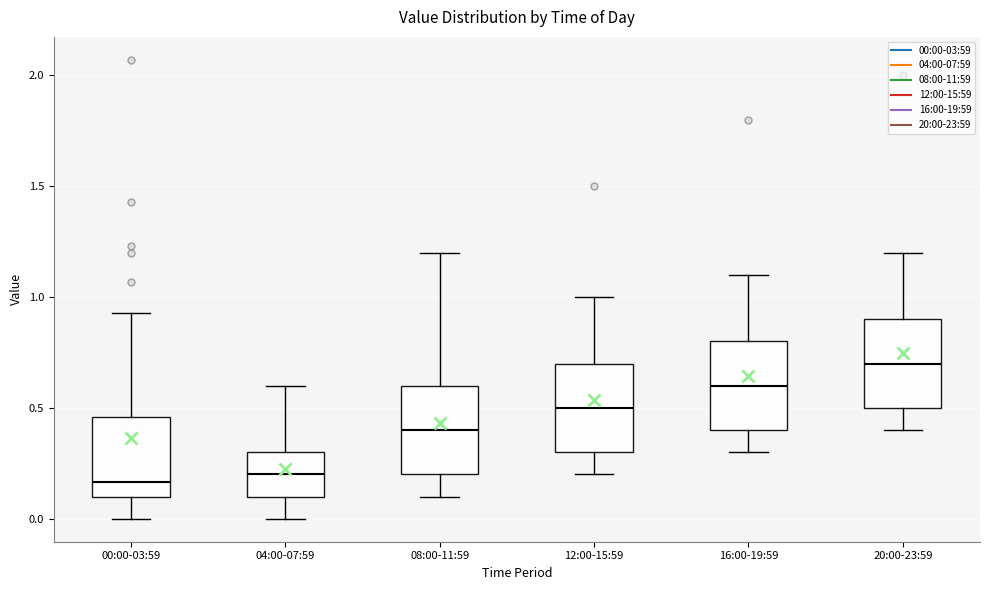

Reading left to right, transcribe this box plot: for each box, give where its median line is, the range the box spans, and where its two whiskers end, as read against the y-axis. The values are not printed on the chart, so give them approximately, as read against the axis.

00:00-03:59: median 0.15, box 0.10 to 0.45, whiskers 0.00 to 0.95
04:00-07:59: median 0.20, box 0.10 to 0.30, whiskers 0.00 to 0.60
08:00-11:59: median 0.40, box 0.20 to 0.60, whiskers 0.10 to 1.20
12:00-15:59: median 0.50, box 0.30 to 0.70, whiskers 0.20 to 1.00
16:00-19:59: median 0.60, box 0.40 to 0.80, whiskers 0.30 to 1.10
20:00-23:59: median 0.70, box 0.50 to 0.90, whiskers 0.40 to 1.20